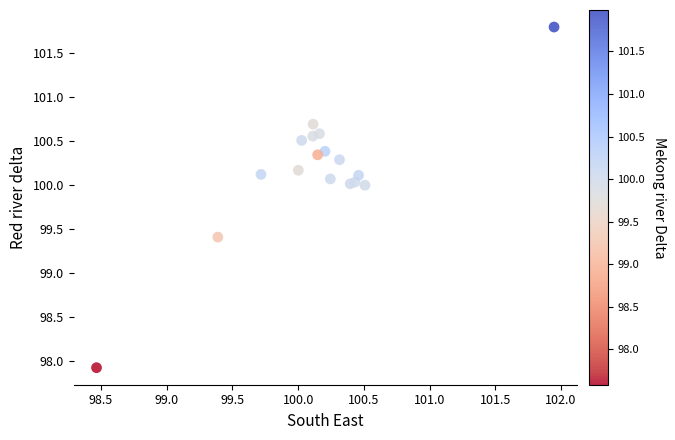

What Y value in the scatter plot is closest to 99?

99.4